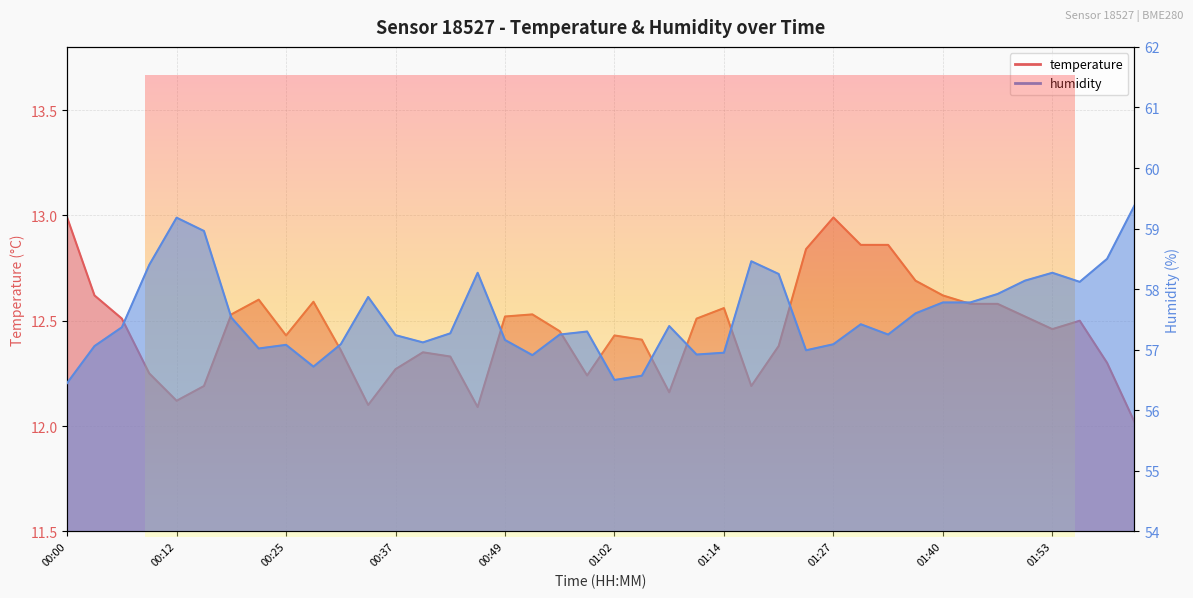

How many values in the humidity series exceed 57?

32